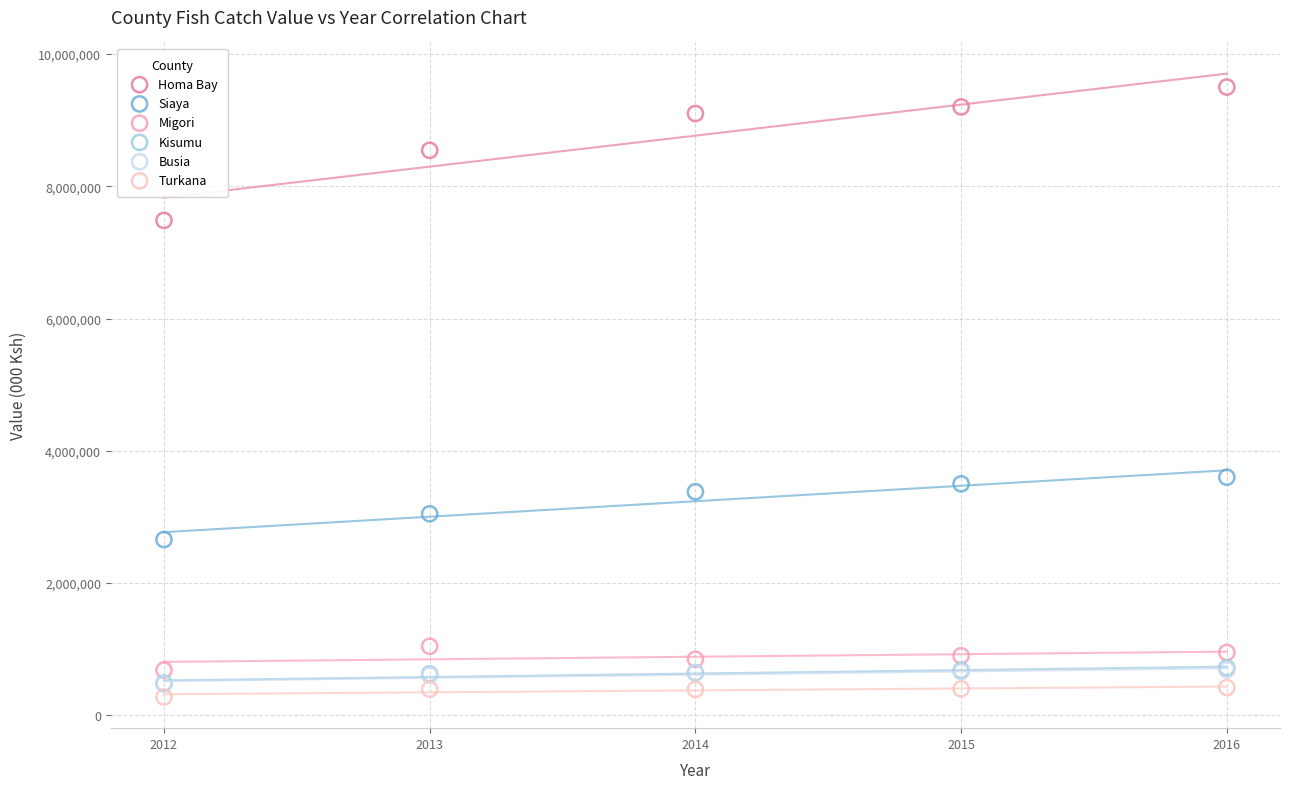

What are all the series names shown in the legend?

Homa Bay, Siaya, Migori, Kisumu, Busia, Turkana